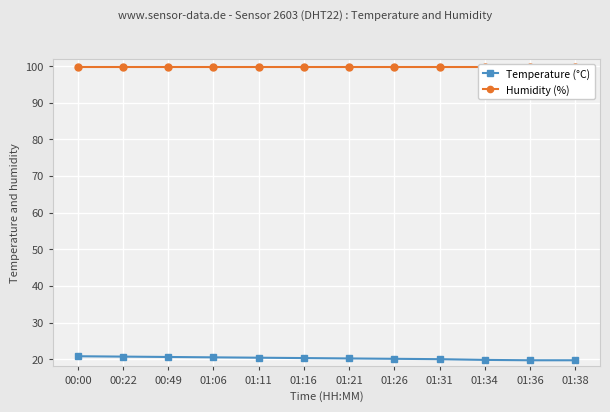

True or false: Temperature (°C) has more than 2 interior local peaks.

False